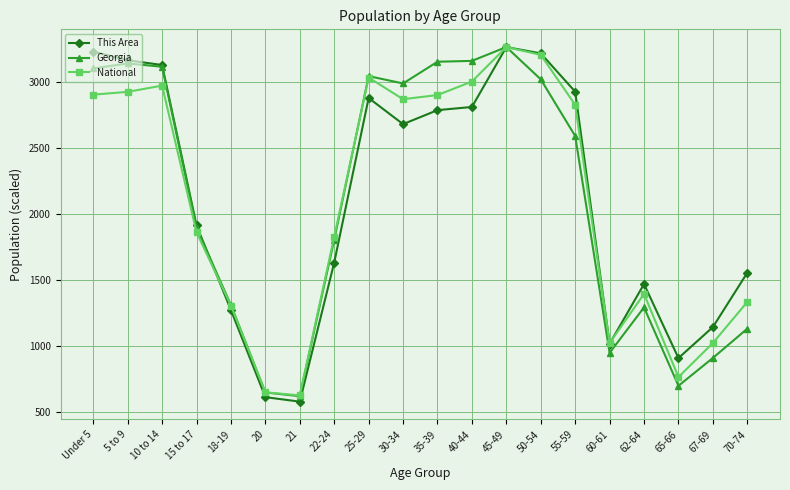

At how many categories does at least one series exceed 2344?

10